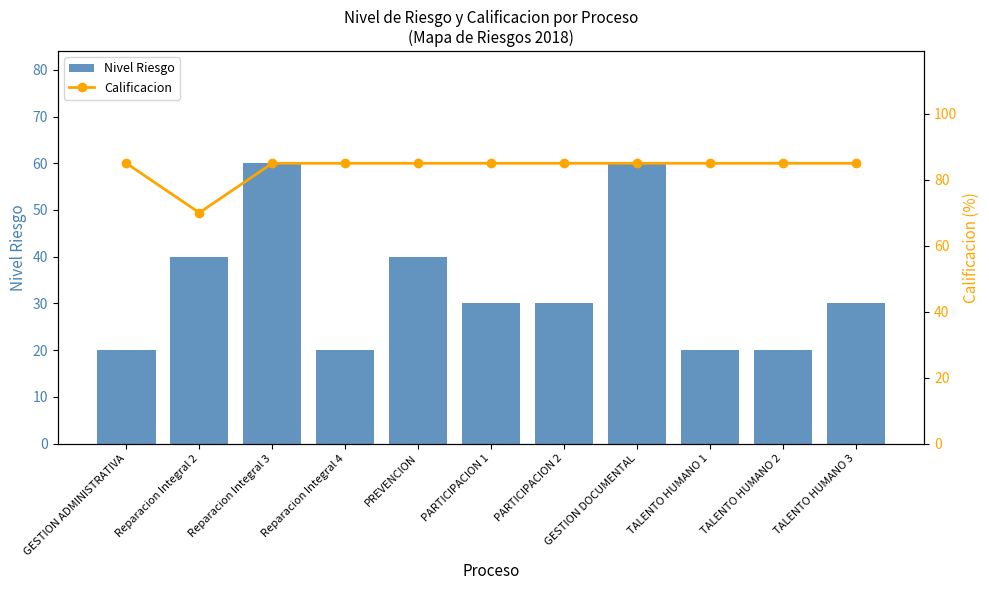

What is the label of the 2nd bar from the left?

Reparacion Integral 2